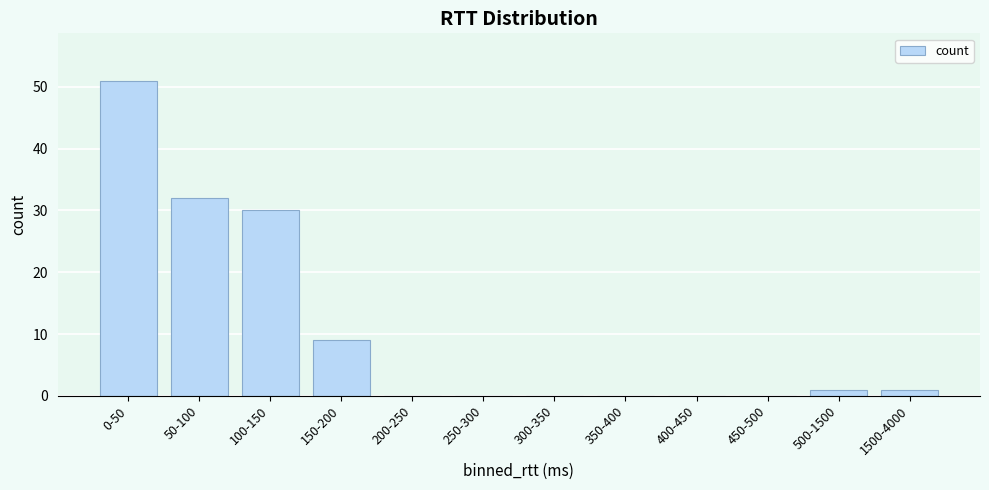

Reading left to right, extract all data points from this chart.

0-50=51	50-100=32	100-150=30	150-200=9	200-250=0	250-300=0	300-350=0	350-400=0	400-450=0	450-500=0	500-1500=1	1500-4000=1